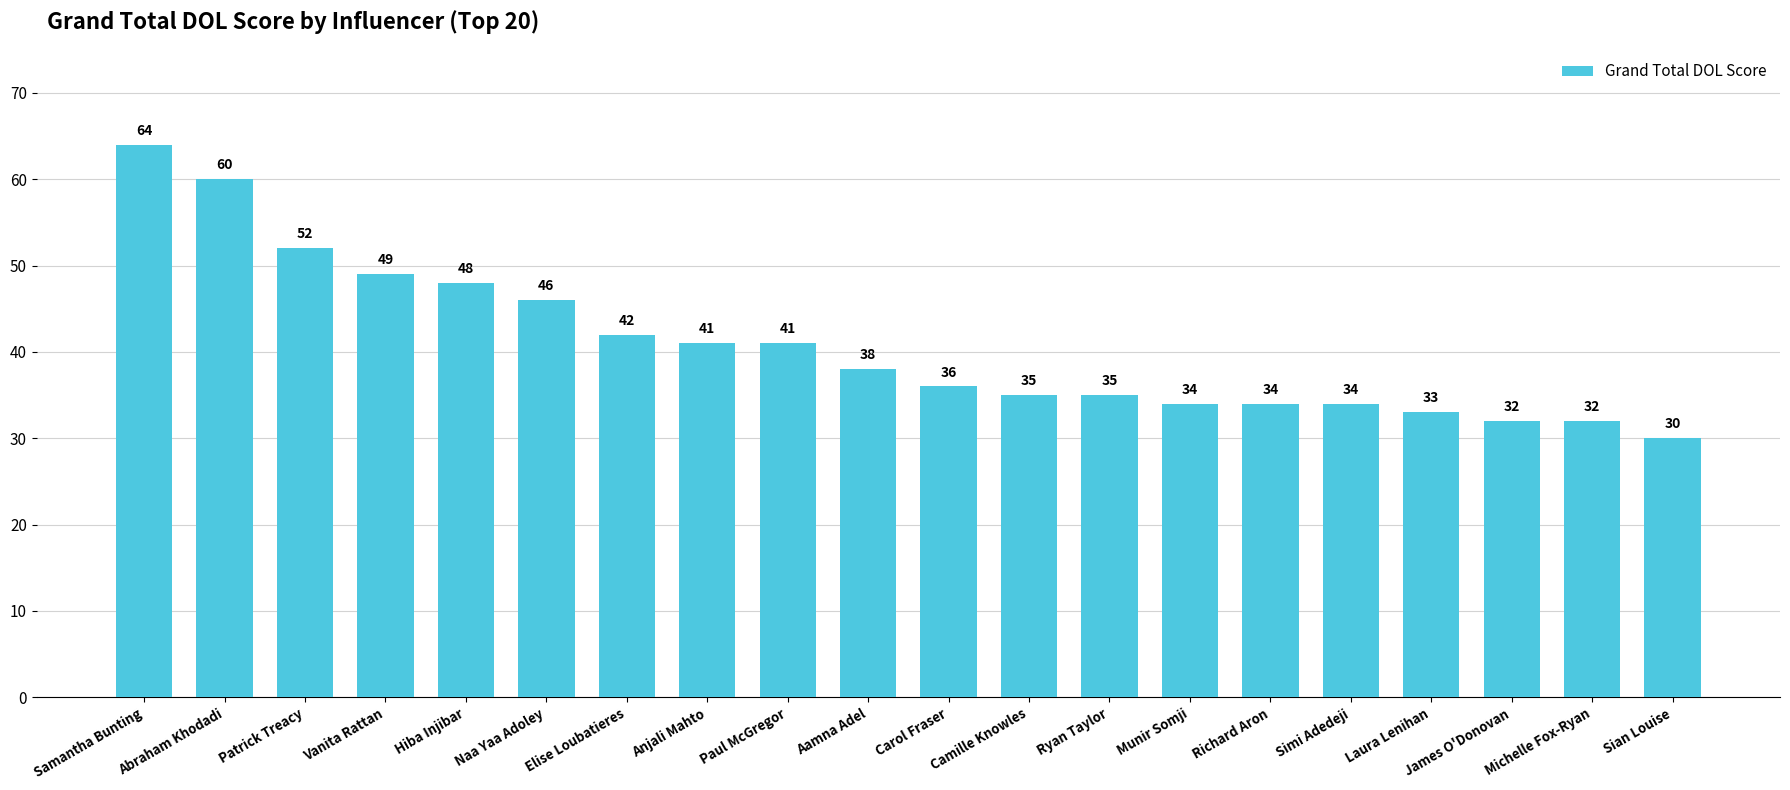

What is the difference between the second highest and minimum values?

30